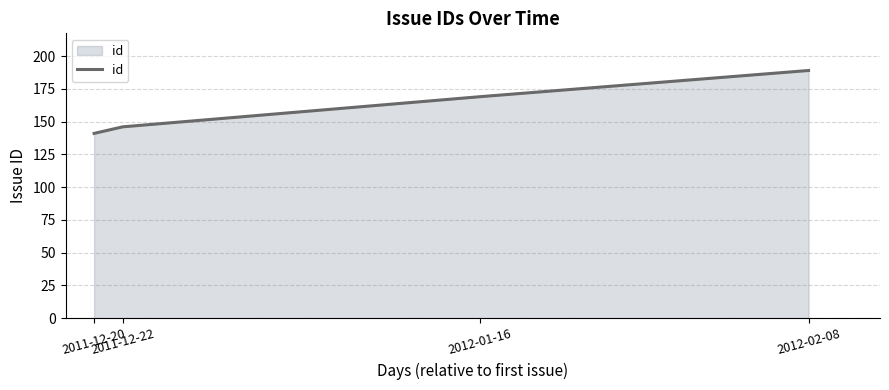

What is the minimum value shown in the chart?

141